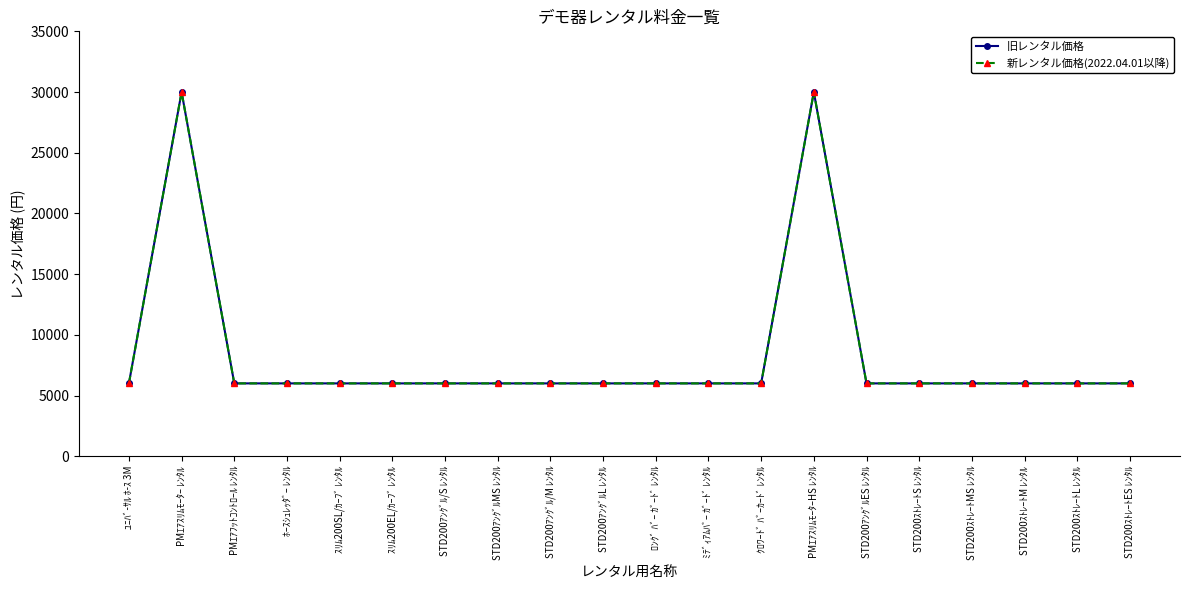

True or false: 旧レンタル価格 and 新レンタル価格(2022.04.01以降) cross at least once.

False